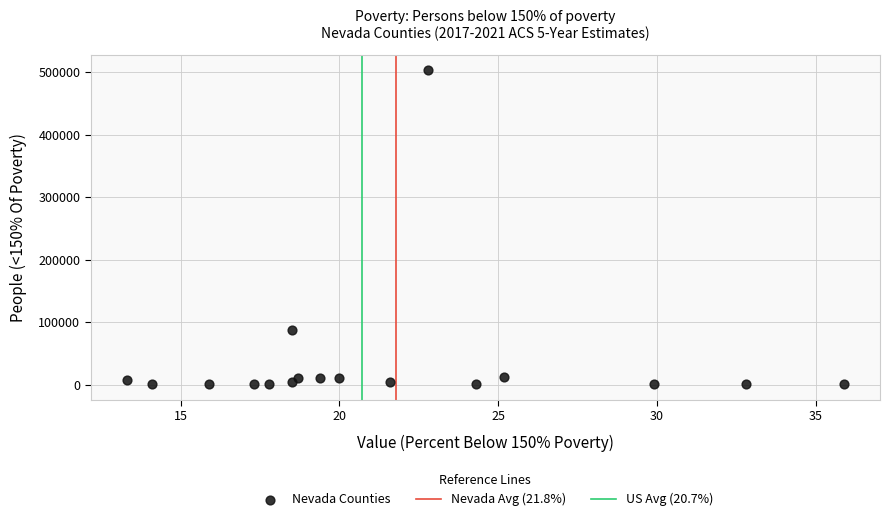

What Y value in the scatter plot is closest to 251908?

87653